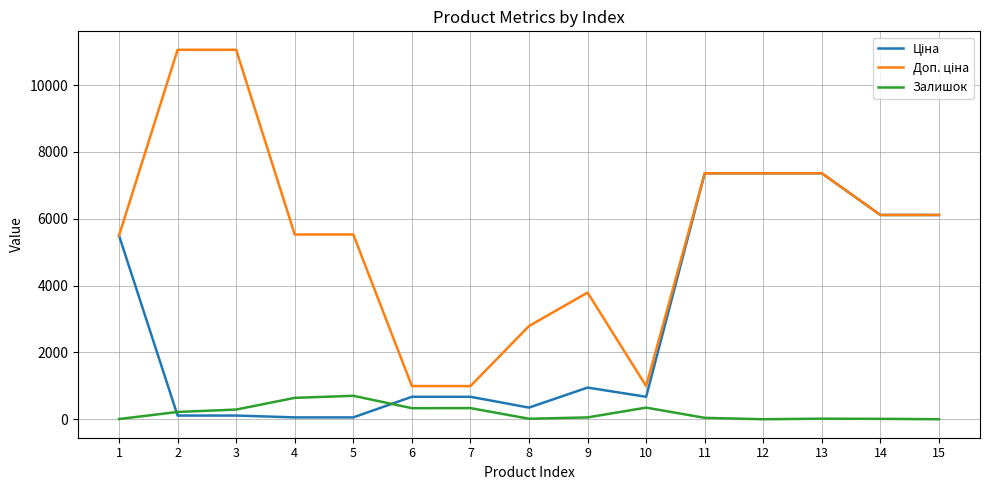

The value of Залишок at 12 is 0.0. True or false?

True